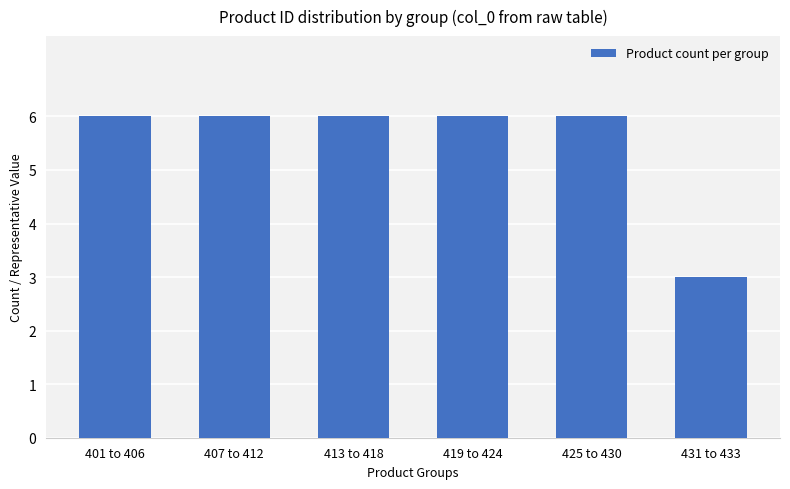

What is the sum of the values at 431 to 433 and 407 to 412?

9